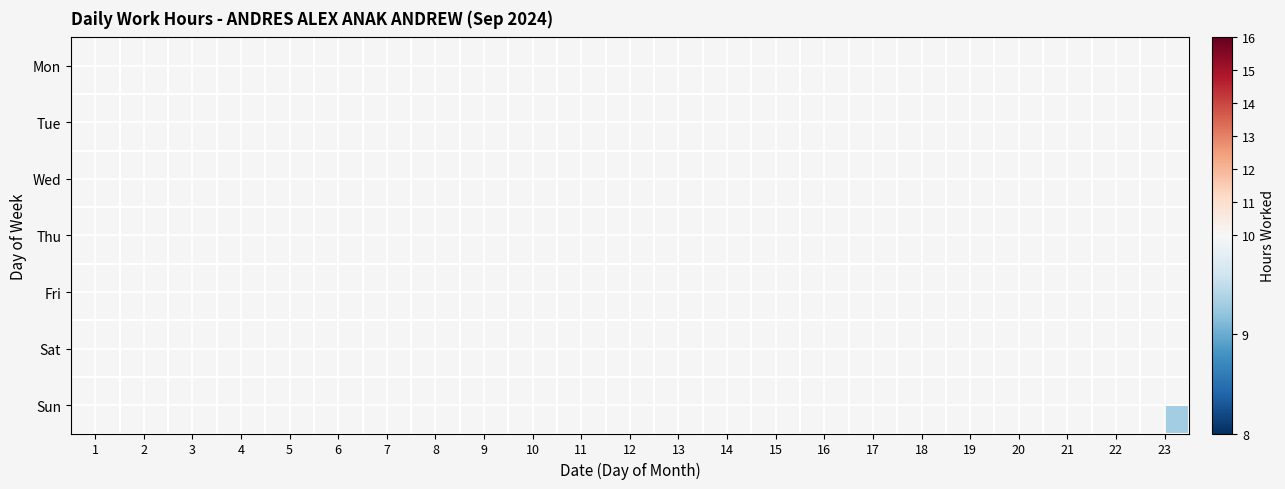

How many categories are shown in the chart?

23